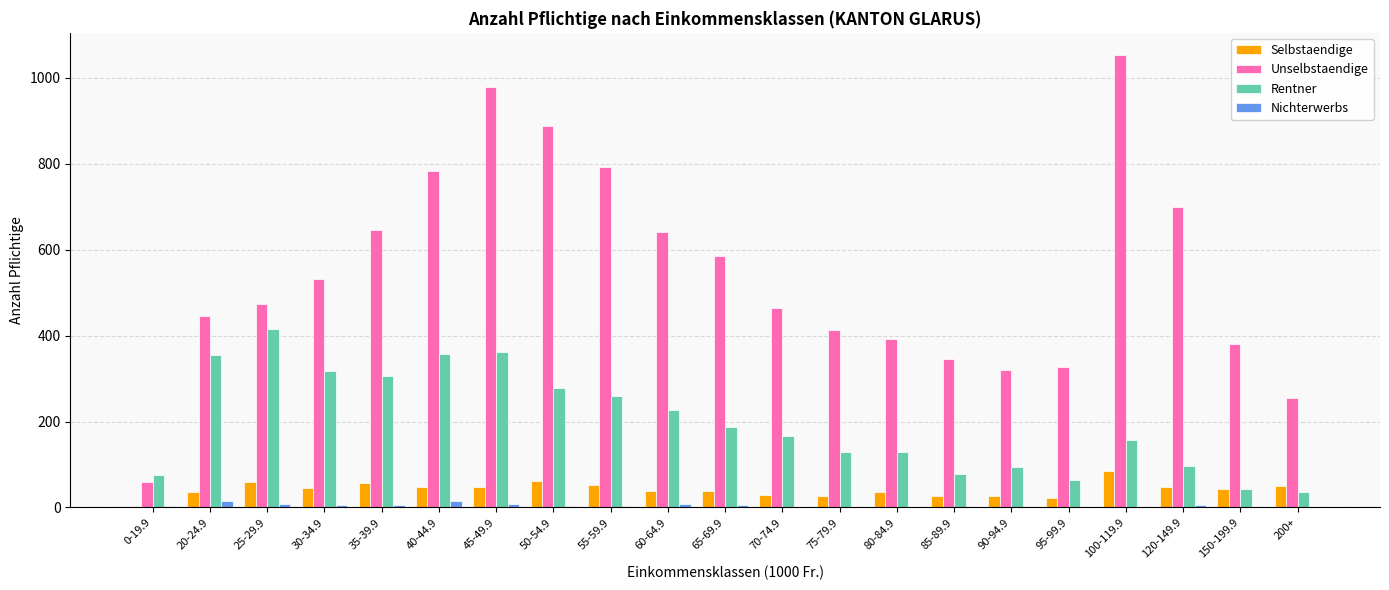

Read the Rentner value at 45-49.9, to the nearest 10.

360